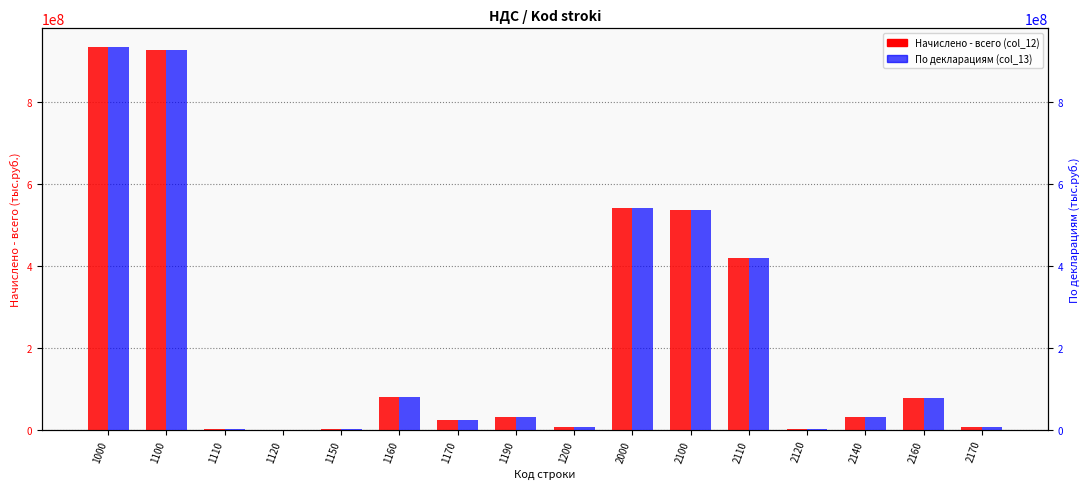

Which series changed the most between 1000 and 1170?

Начислено - всего (col_12)